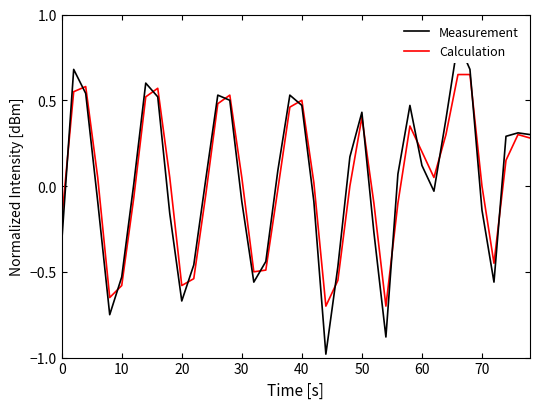

How many data points in Calculation are above 0?

22